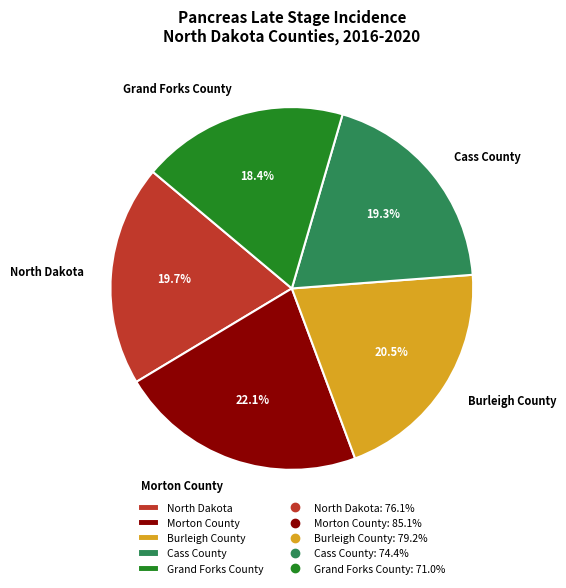

Count the number of slices in the pie.

5